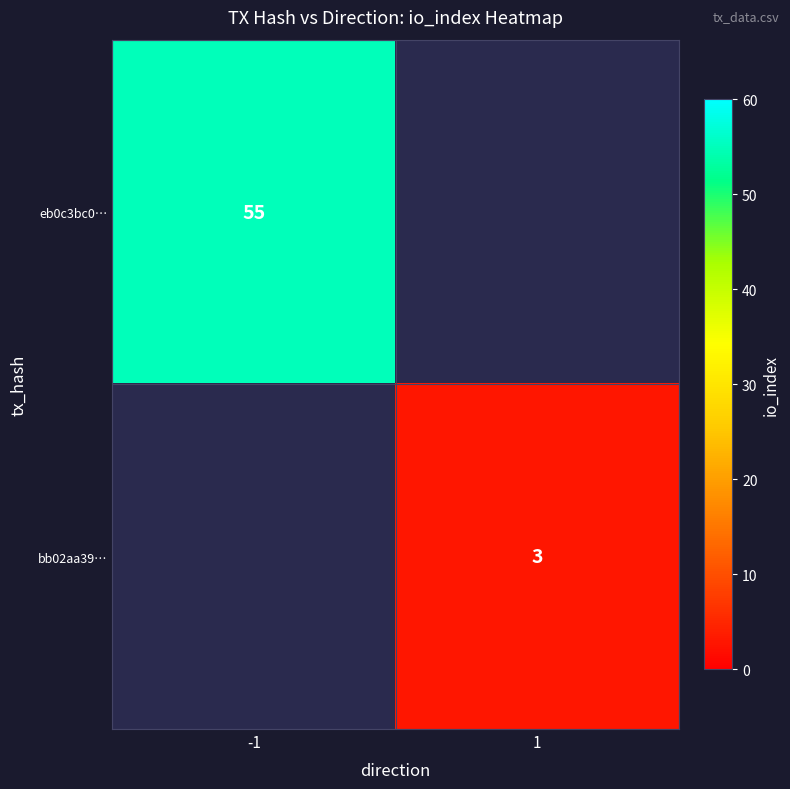

Between -1 and 1, which is larger?

1